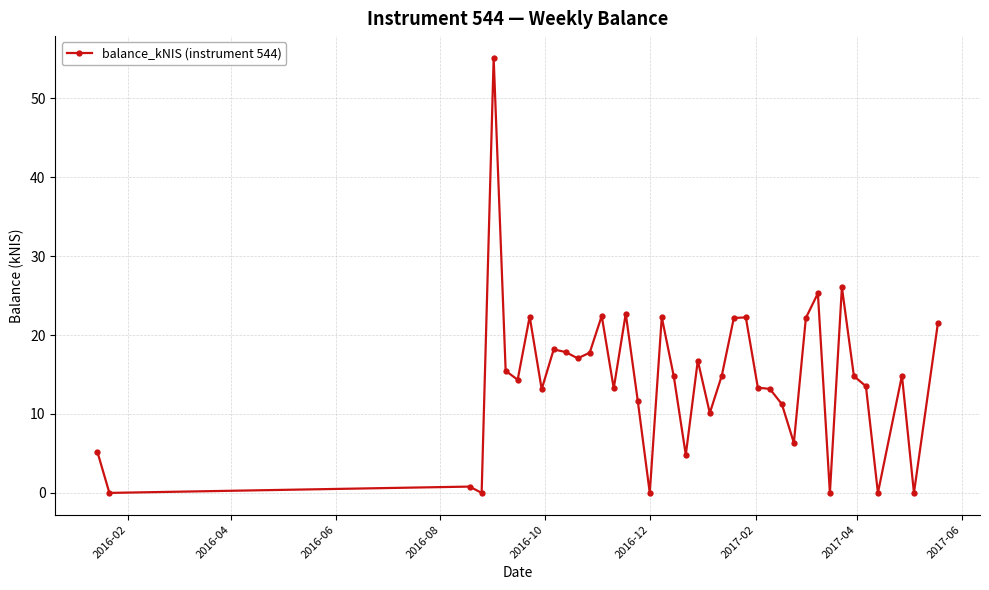

What is the difference between the maximum and minimum values?

55.1